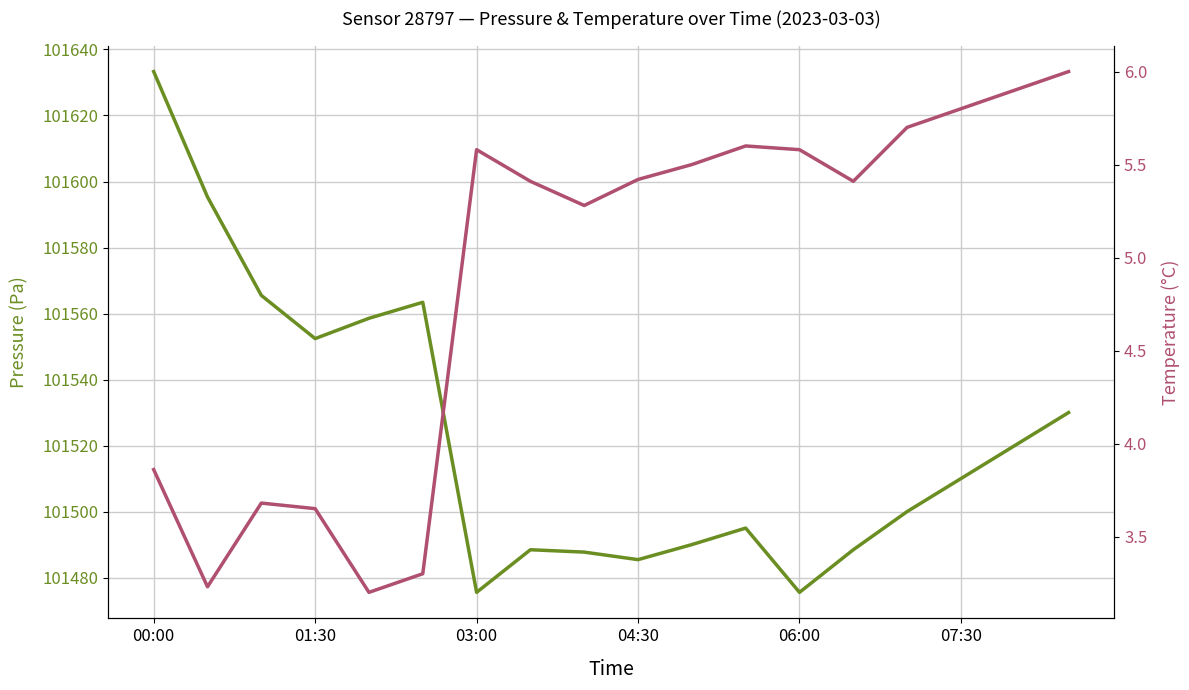

Rank the series by their average value, from lowest to highest.

temperature, pressure